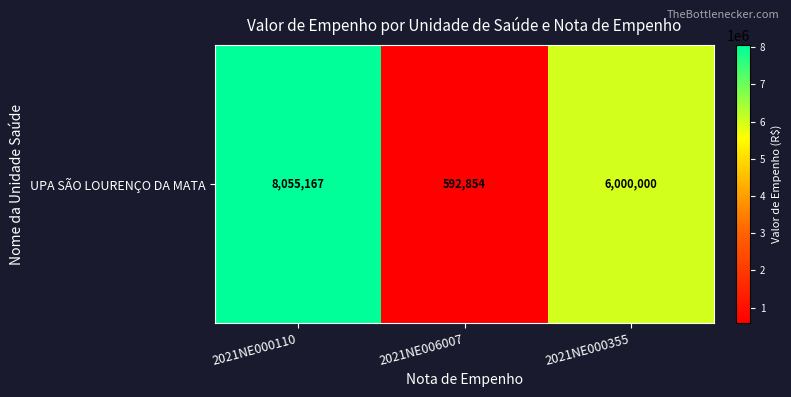

Count the number of data series in this chart.

1